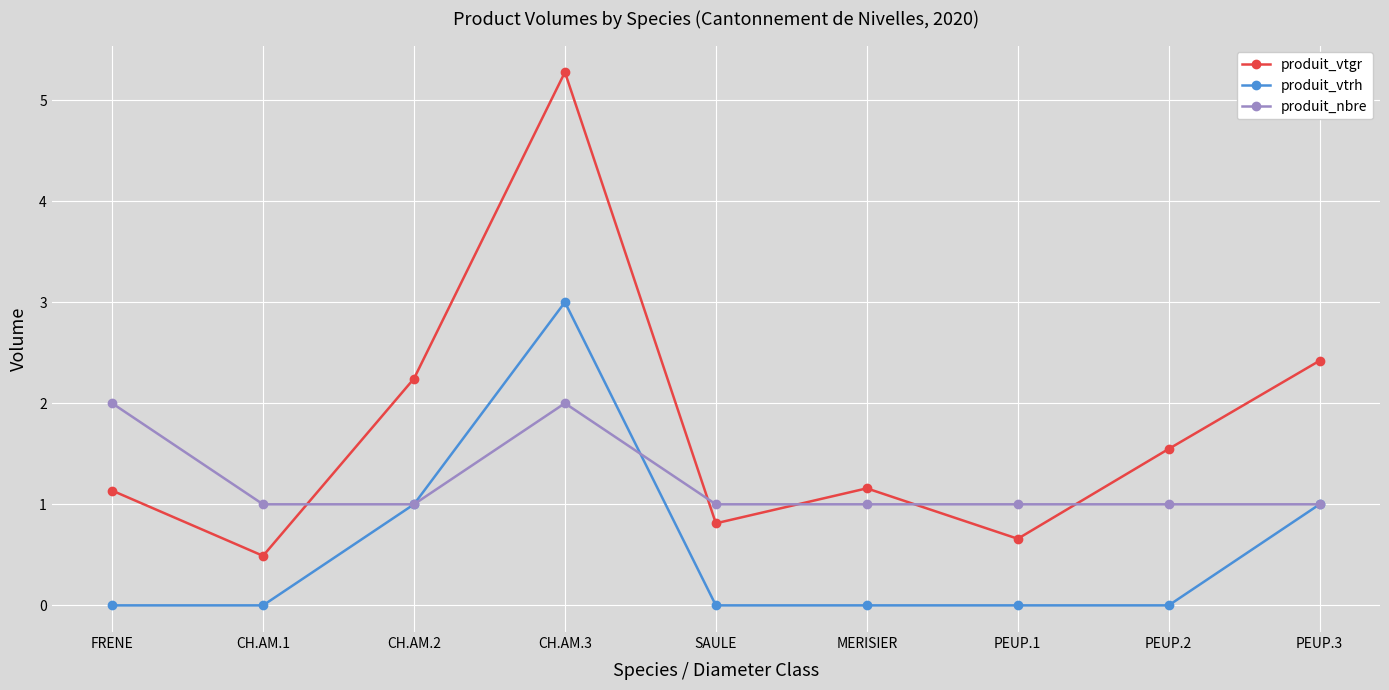

What is the sum of all produit_vtrh values?

5.0